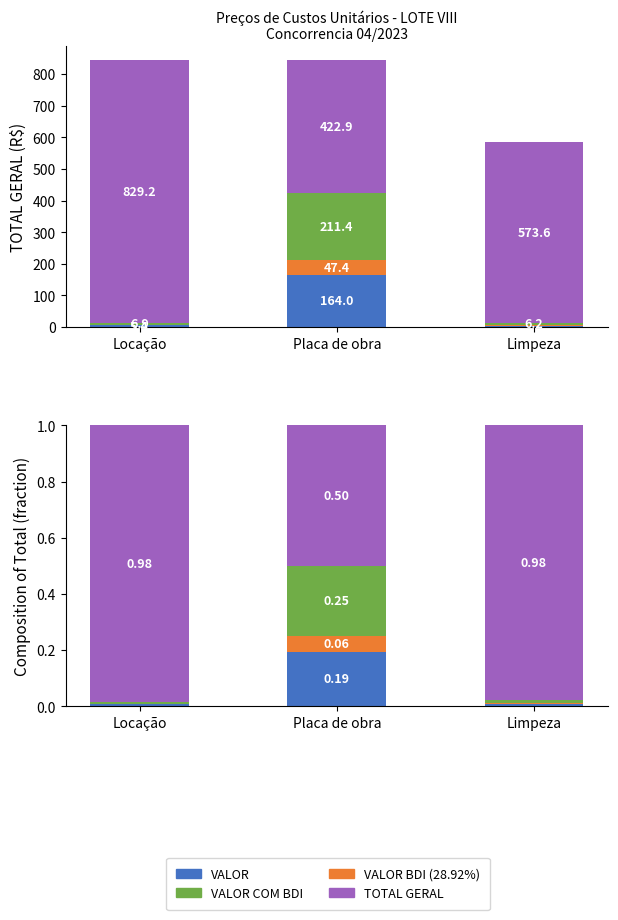

Does the chart contain stacked bars?

No